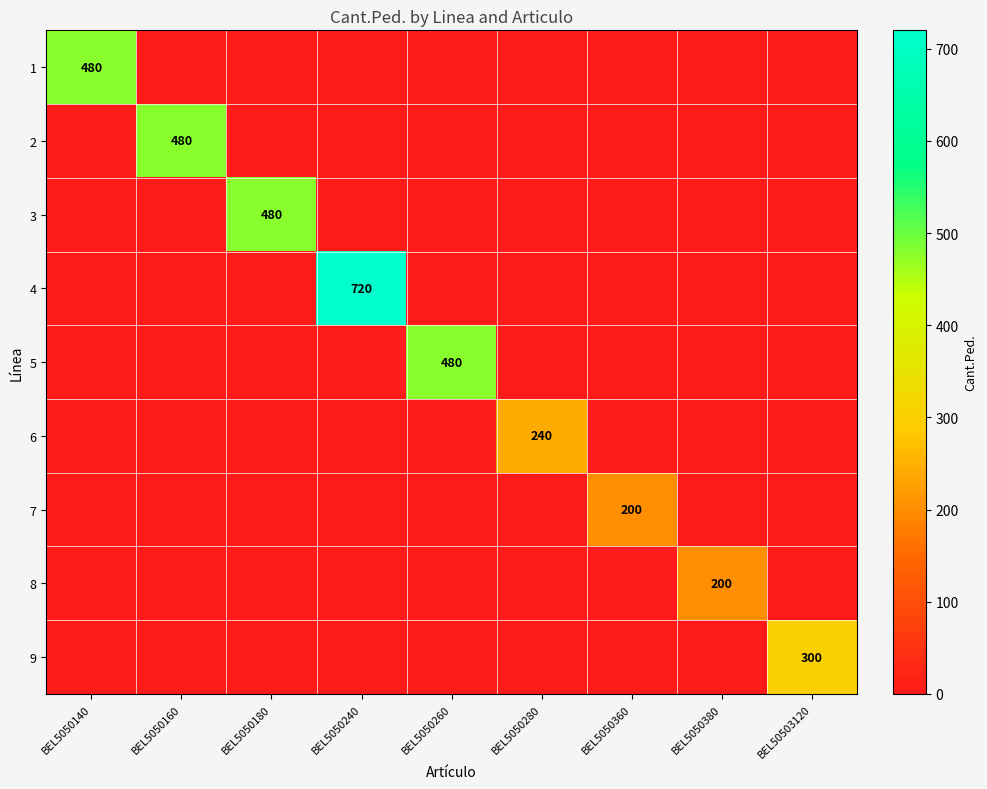

True or false: 6 has a value of 157 at BEL5050280.

False